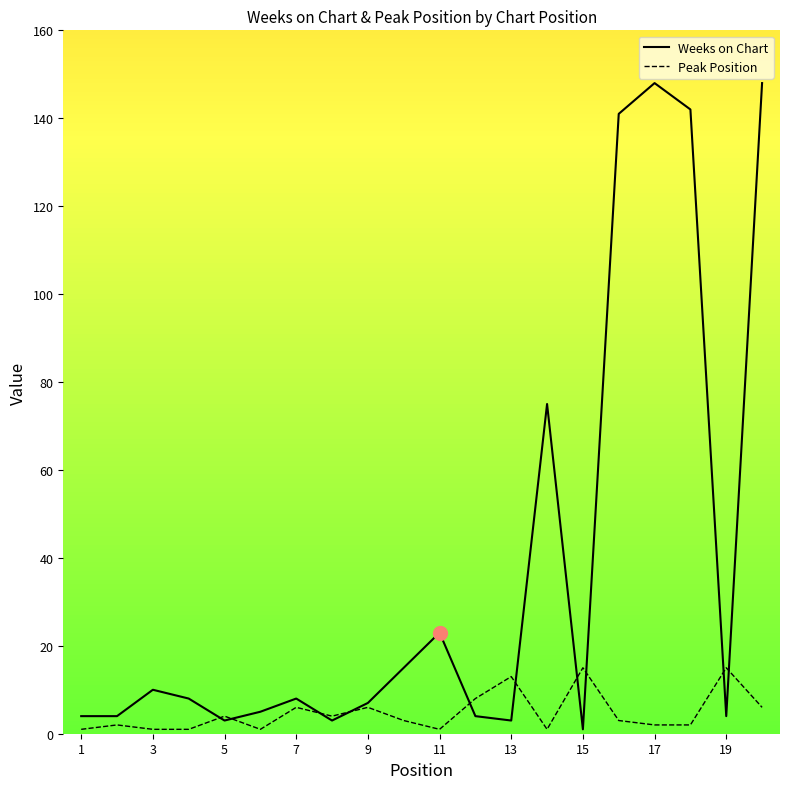

Rank the series by their maximum value, from lowest to highest.

Peak Position, Weeks on Chart